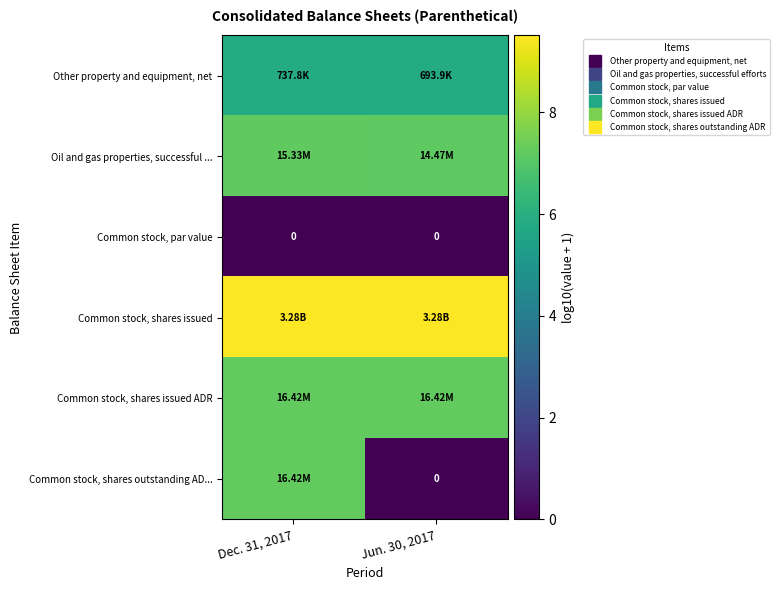

Which series has the widest spread of values?

Common stock, shares outstanding AD...